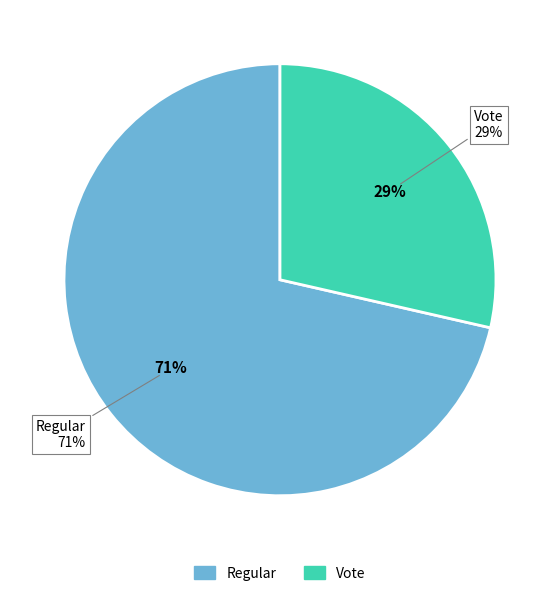

To the nearest percent, what is the average slice percentage?

50%